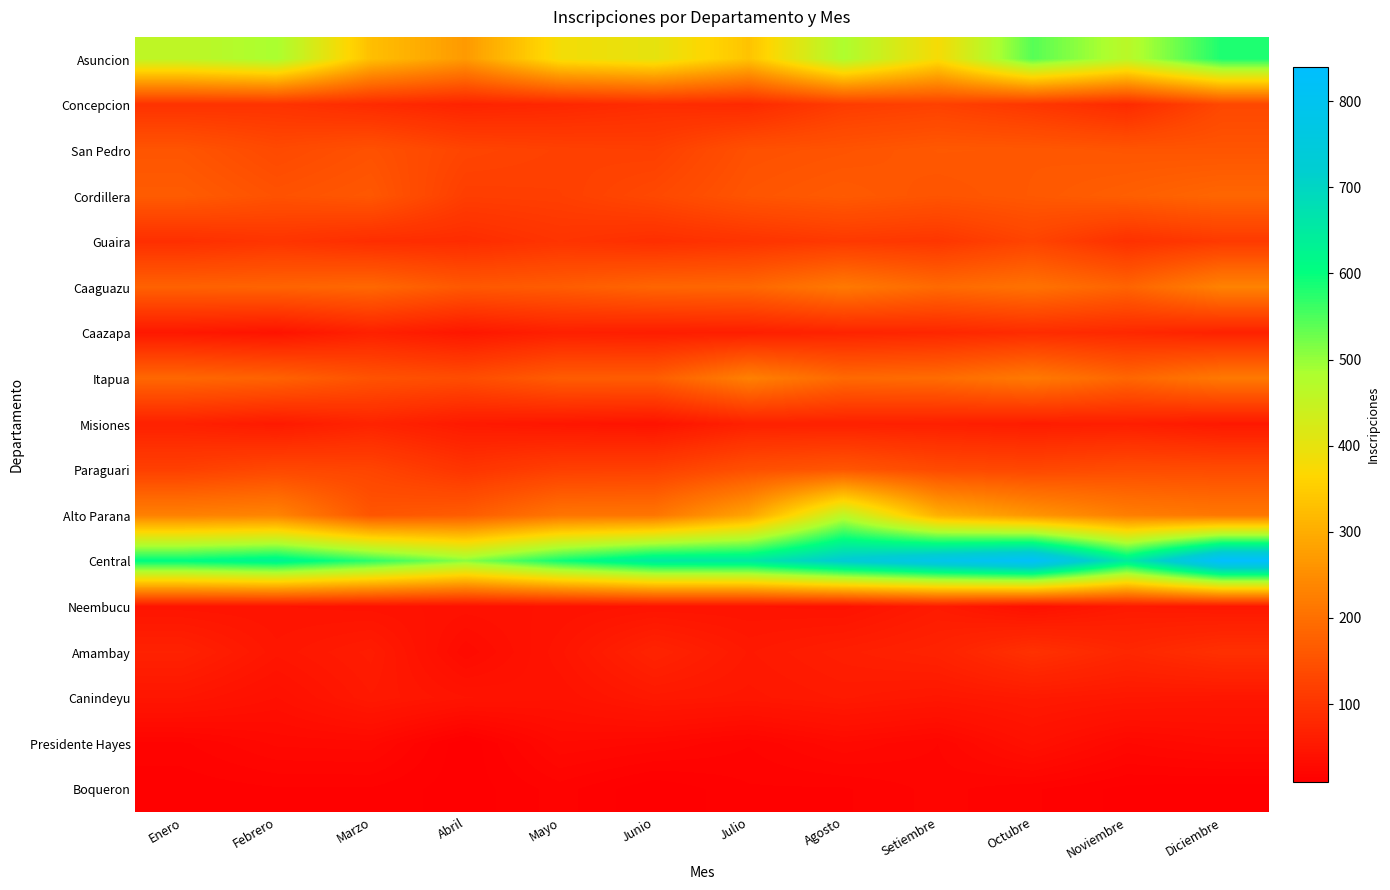

Which series has the largest range (max minus min)?

Central